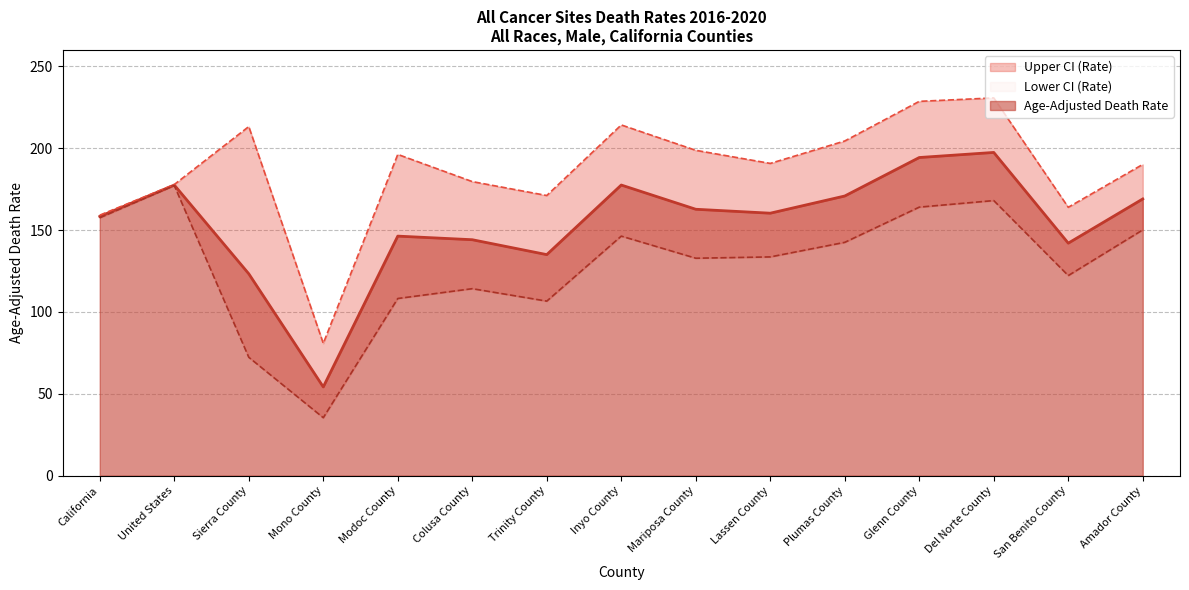

Where is the first local minimum for Lower CI (Rate)?

Mono County